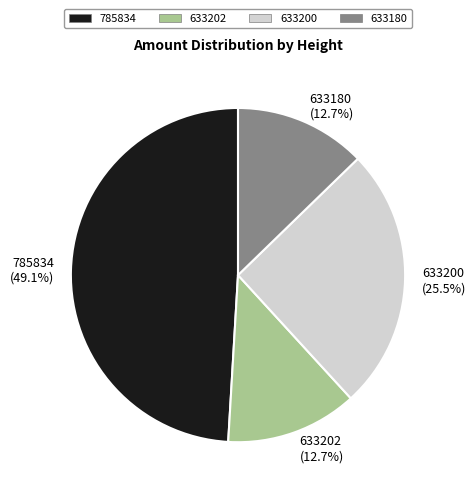

Which slice is the largest?

785834